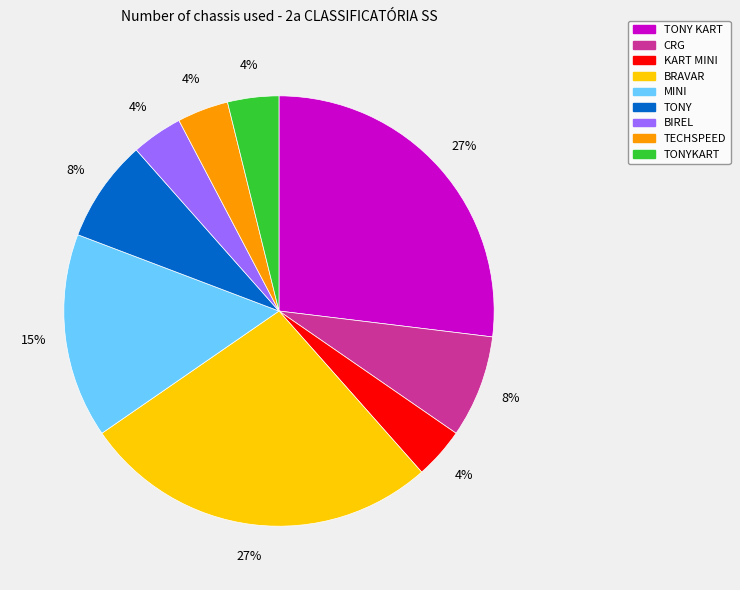

Is there any slice that represents more than half of the pie?

No